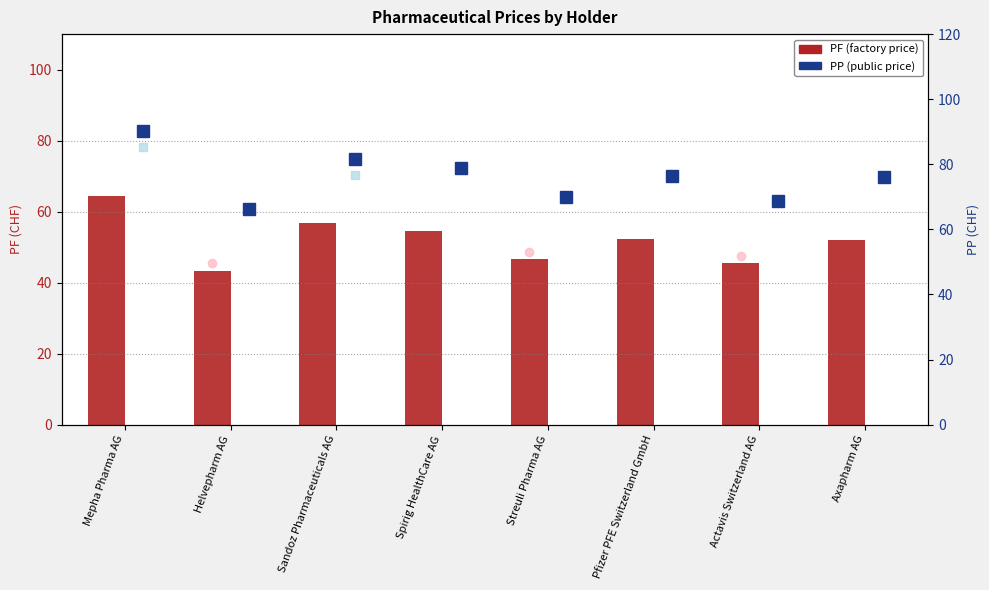

At how many categories does at least one series exceed 57?

8